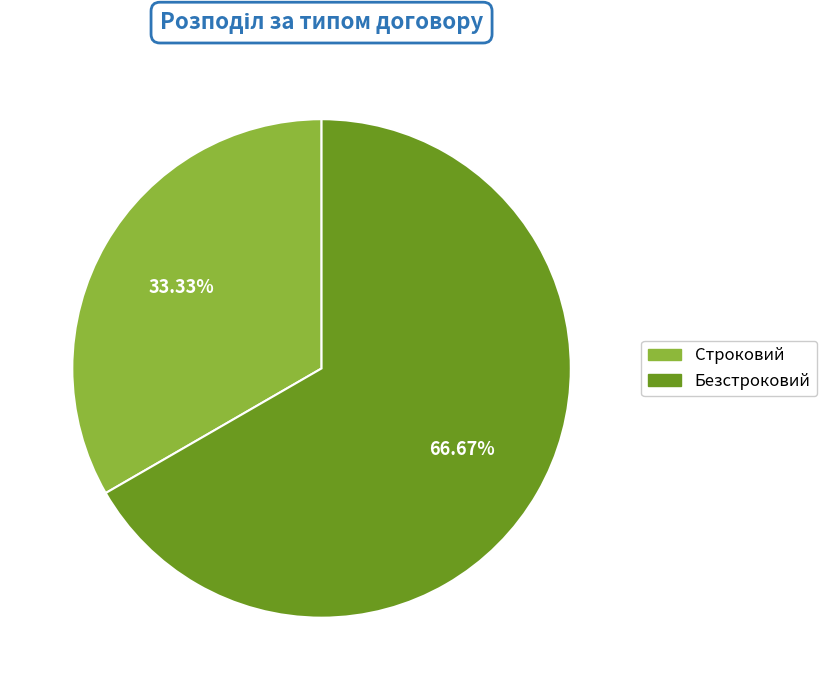

What is the total percentage of Строковий and Безстроковий?

100.0%